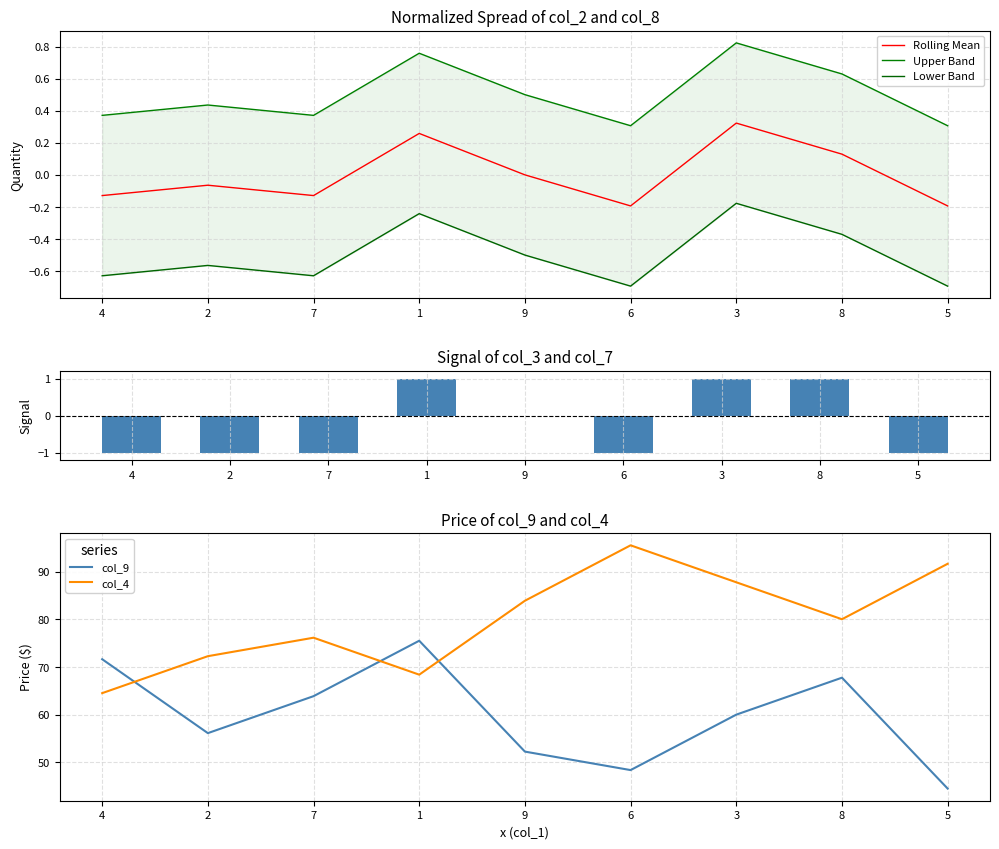

Is it true that Rolling Mean equals -0.3 at 6?

False